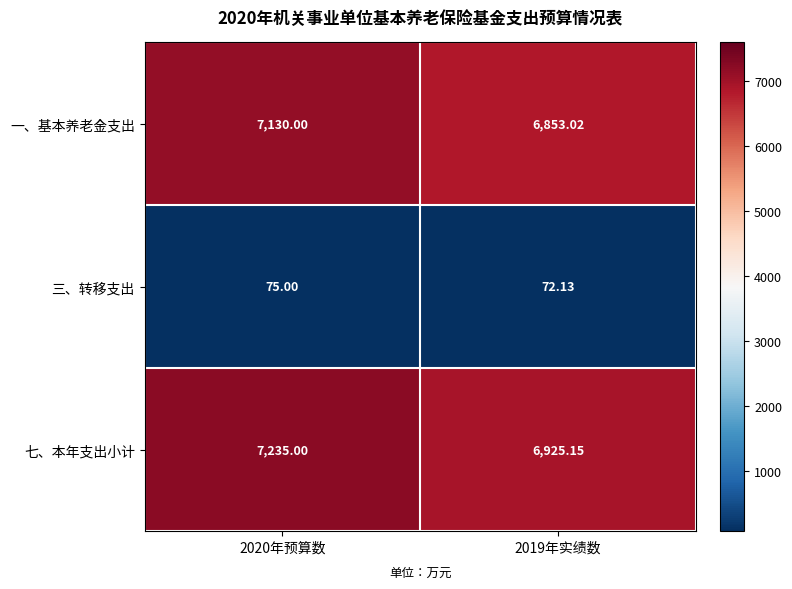

List the series in order of their peak value, highest first.

七、本年支出小计, 一、基本养老金支出, 三、转移支出